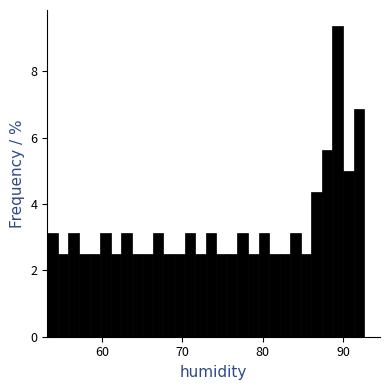

Around what value on the x-axis is the tallest bar? Give the approximate position of its centre, as read against the axis.

89